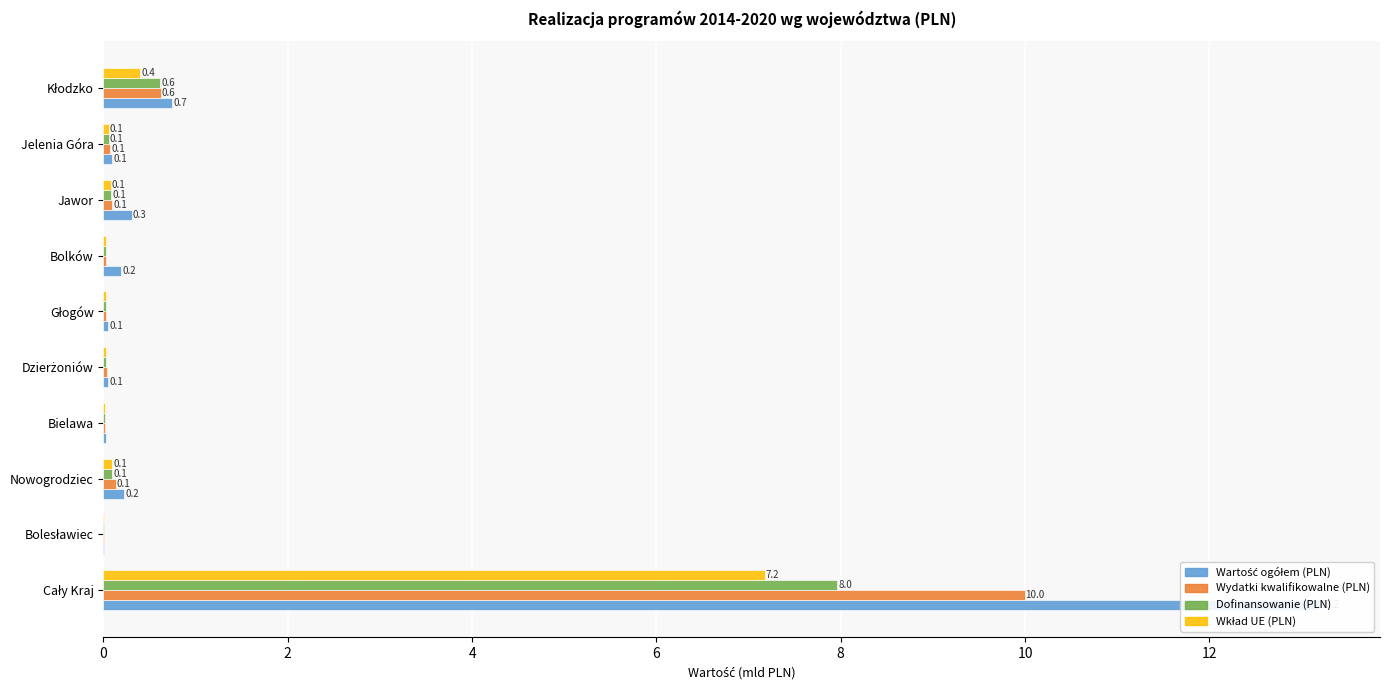

Reading left to right, list all the values displayed in this chart.

Wartość ogółem (PLN): 13.2	0.0	0.2	0.0	0.1	0.1	0.2	0.3	0.1	0.7
Wydatki kwalifikowalne (PLN): 10.0	0.0	0.1	0.0	0.0	0.0	0.0	0.1	0.1	0.6
Dofinansowanie (PLN): 8.0	0.0	0.1	0.0	0.0	0.0	0.0	0.1	0.1	0.6
Wkład UE (PLN): 7.2	0.0	0.1	0.0	0.0	0.0	0.0	0.1	0.1	0.4